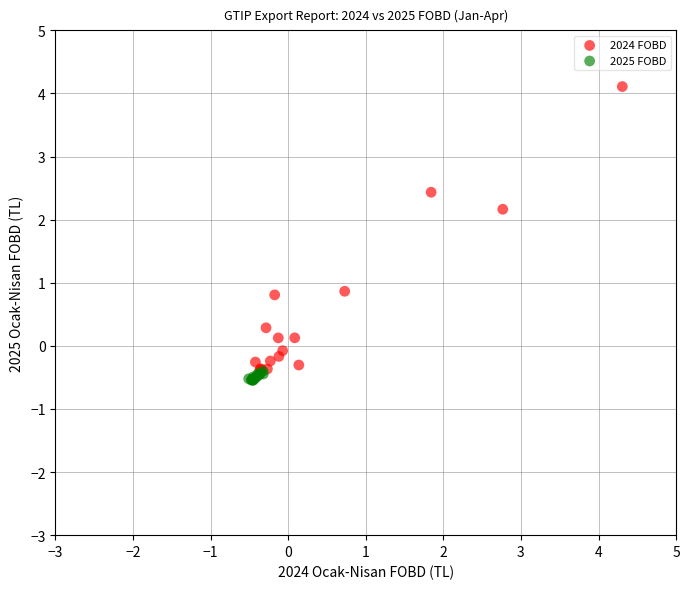

Which series contains the lowest Y value?

2025 FOBD